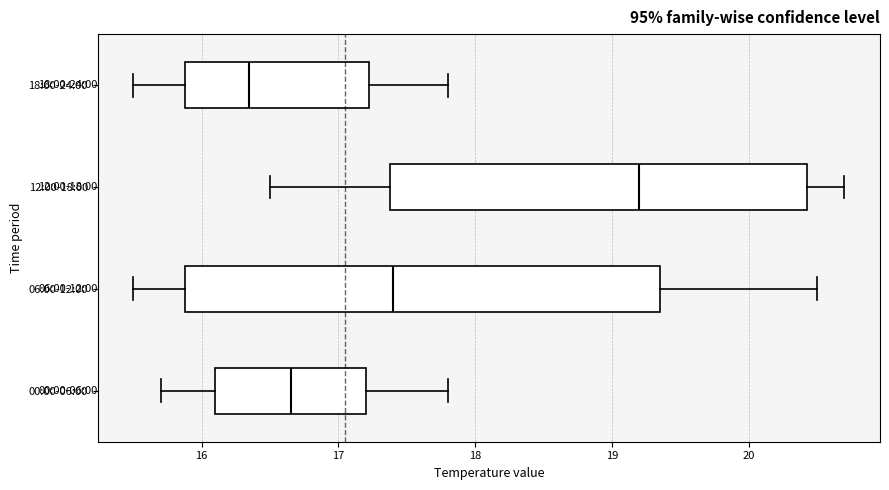

Which box has the furthest to the right median line?

12:00-18:00